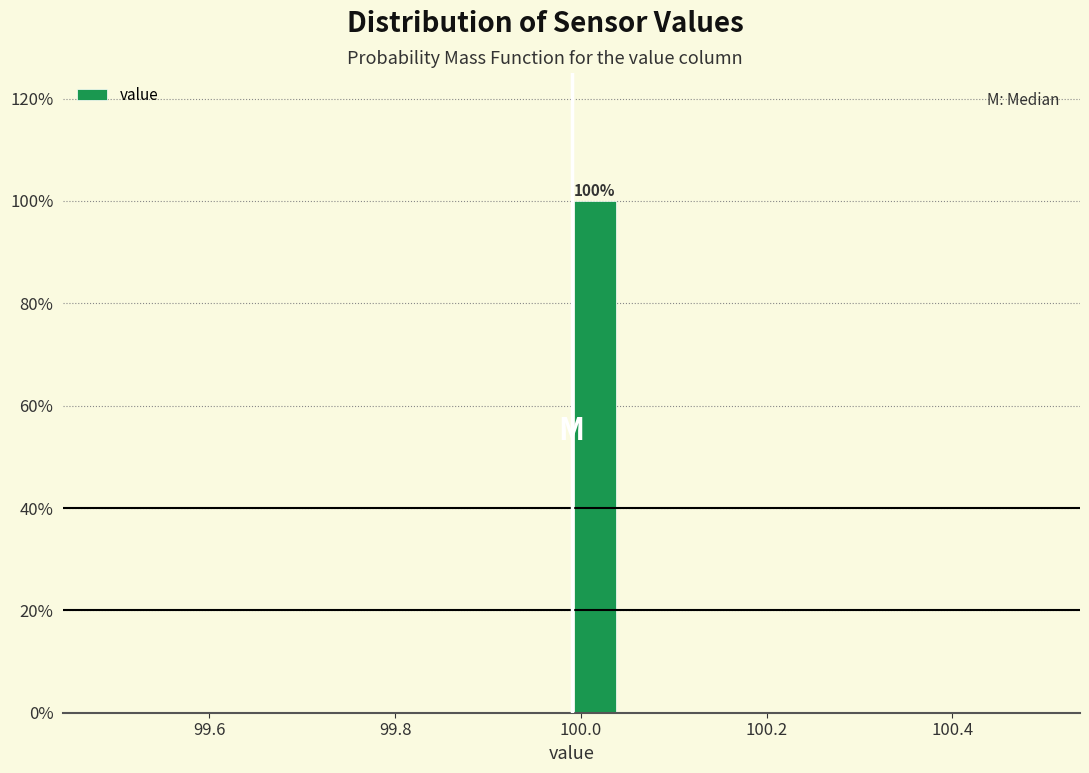

Read against the x-axis, roughly where is the centre of the tallest bar?

100.02